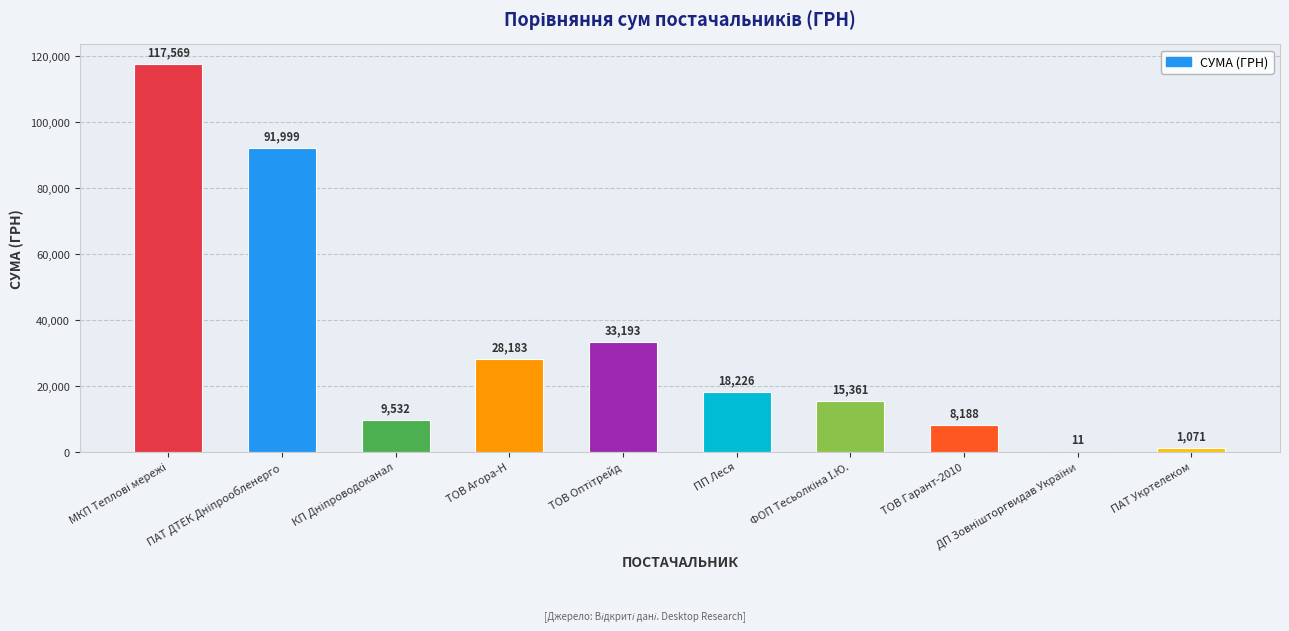

Between ПП Леся and ТОВ Гарант-2010, which is larger?

ПП Леся